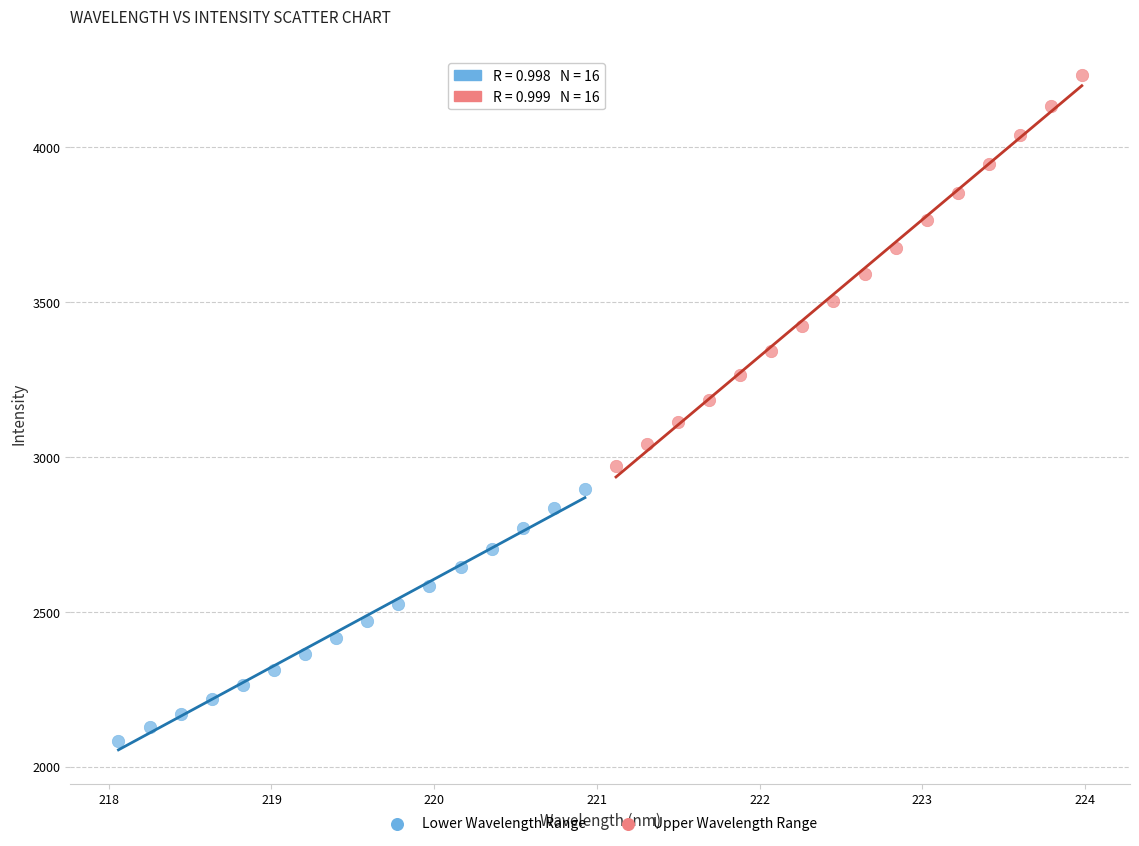

Which series has the widest spread of Y values?

Upper Wavelength Range